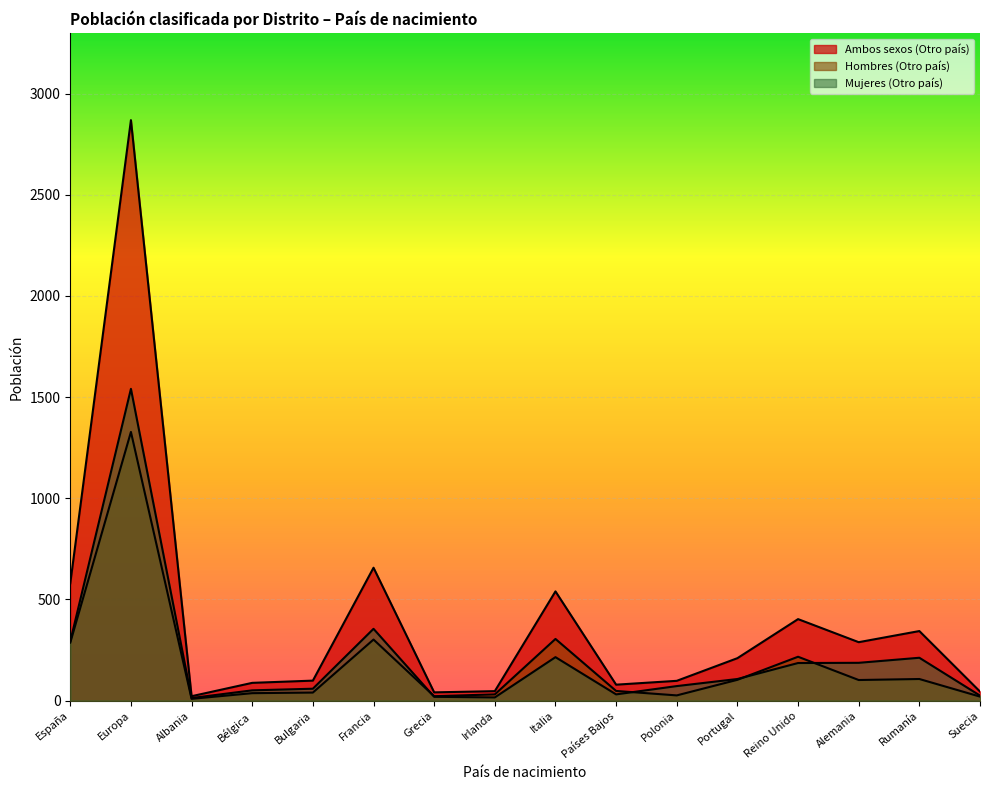

True or false: Hombres (Otro país) and Mujeres (Otro país) intersect in this chart.

True